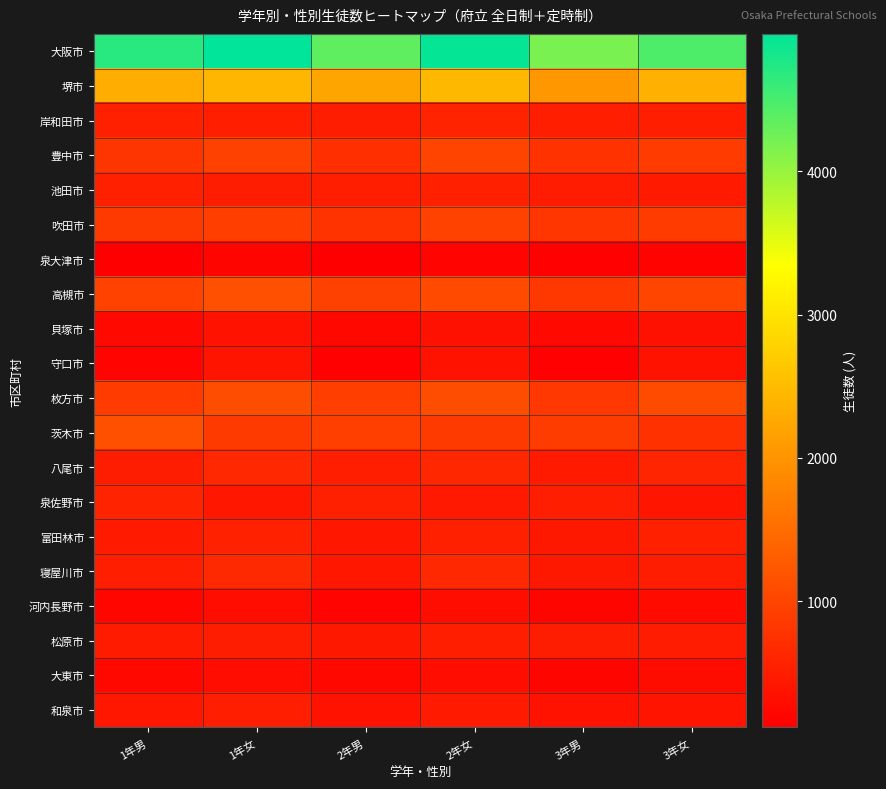

What is the total value across all series at 3年女?

16714